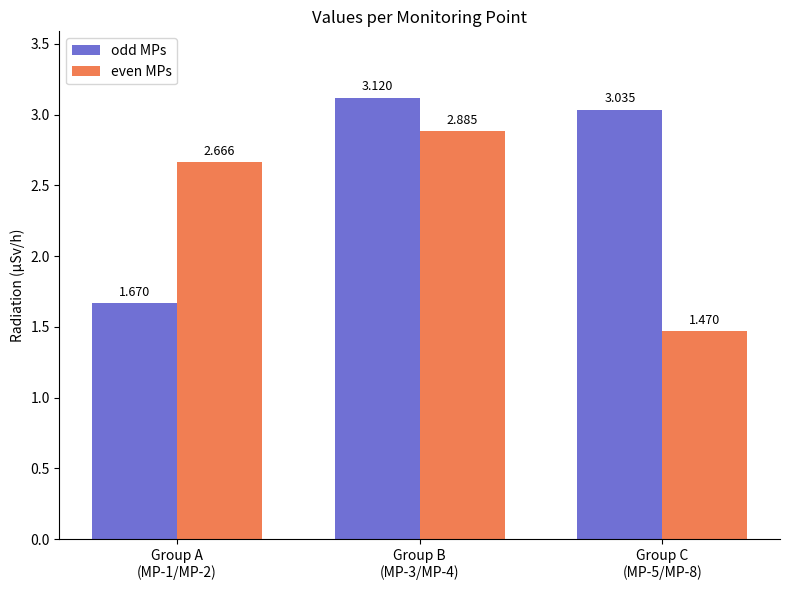

Which label corresponds to the smallest value in the chart?

Group C
(MP-5/MP-8)